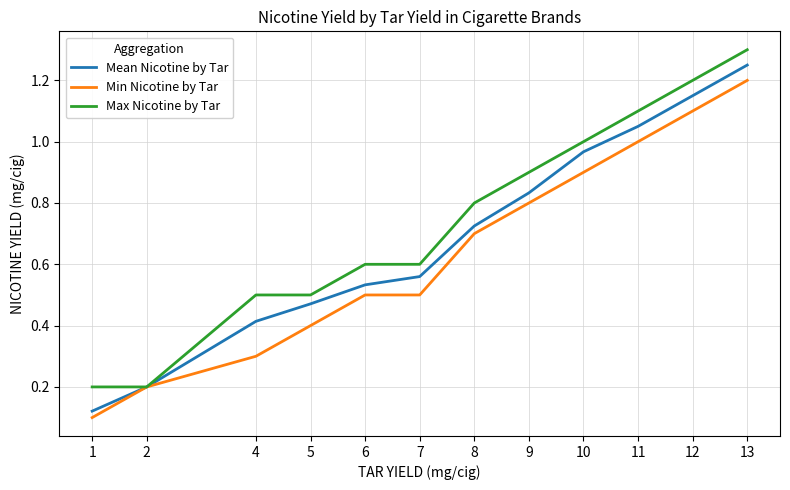

Rank the series at 4 from highest to lowest value.

Max Nicotine by Tar, Mean Nicotine by Tar, Min Nicotine by Tar